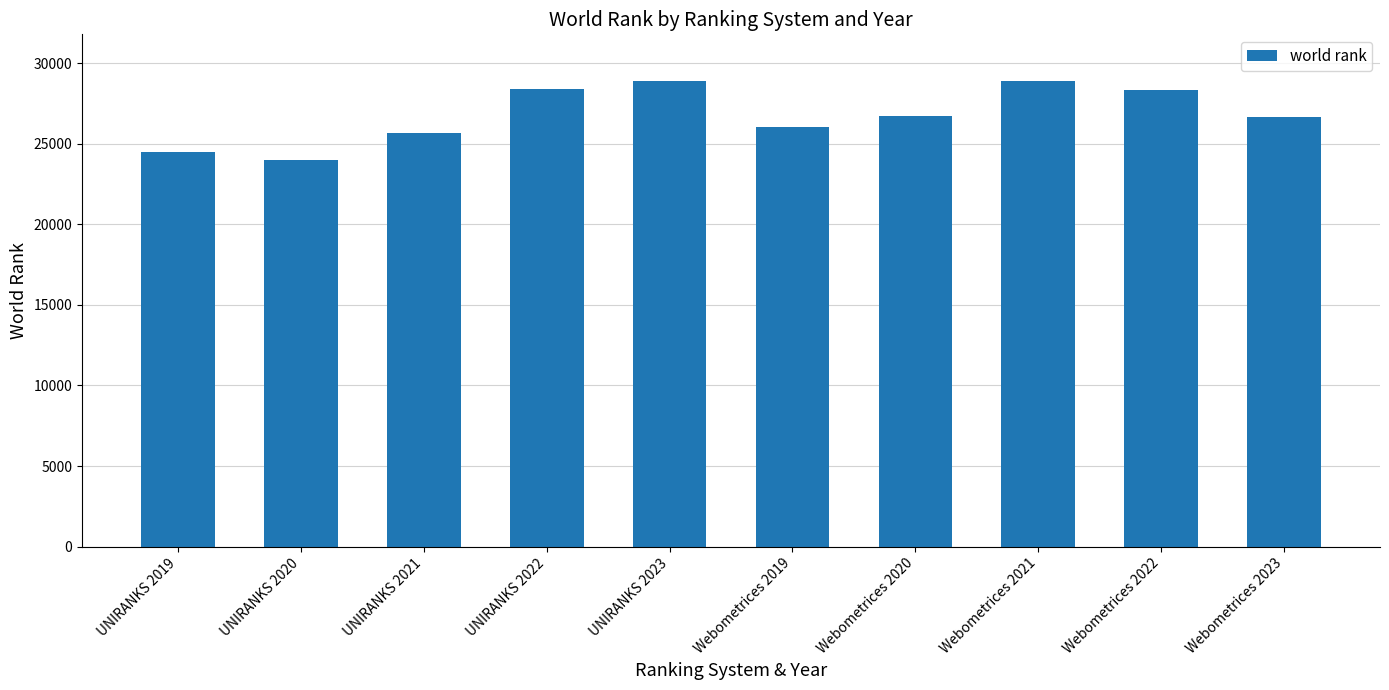

How many data points are less than 26737?

5